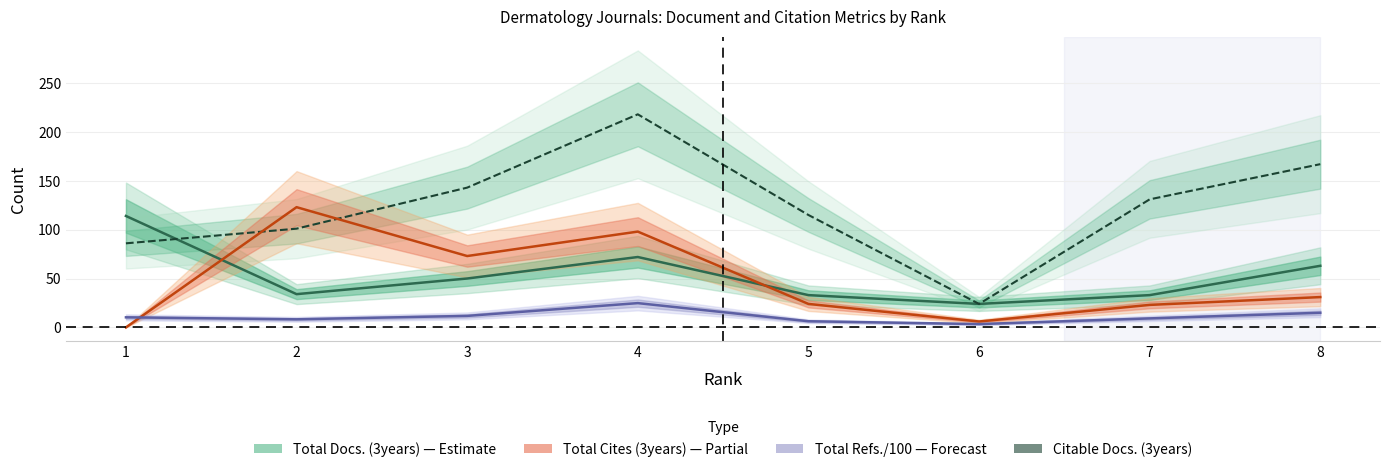

What is the total value across all series at 8?

276.0